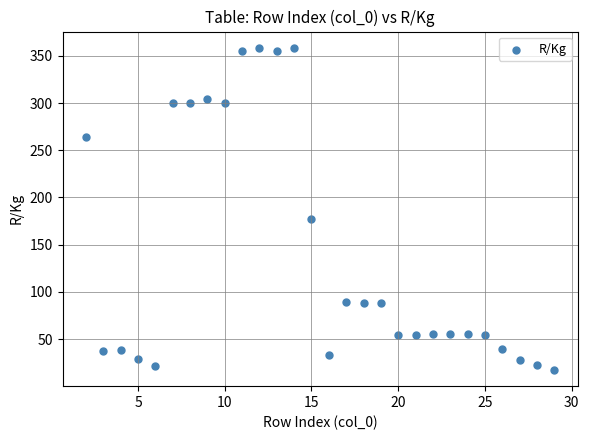

What Y value in the scatter plot is closest to 187?

177.6